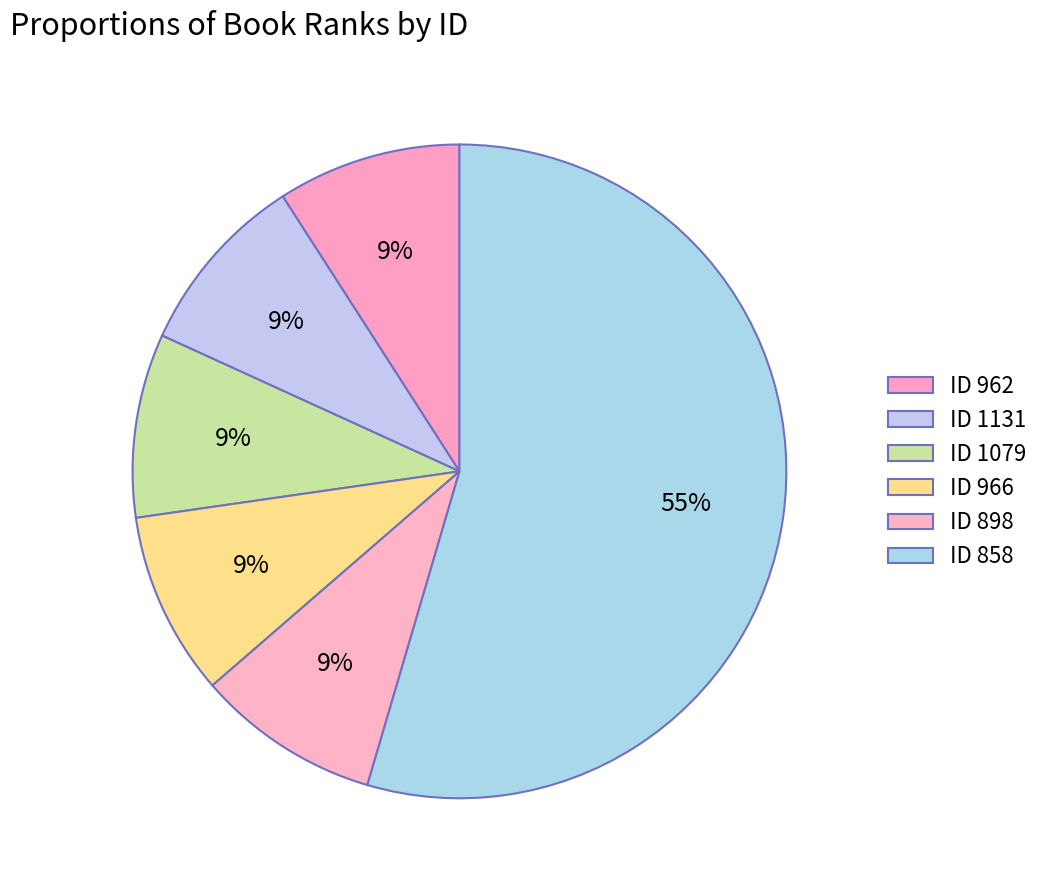

How many slices are in this pie chart?

6